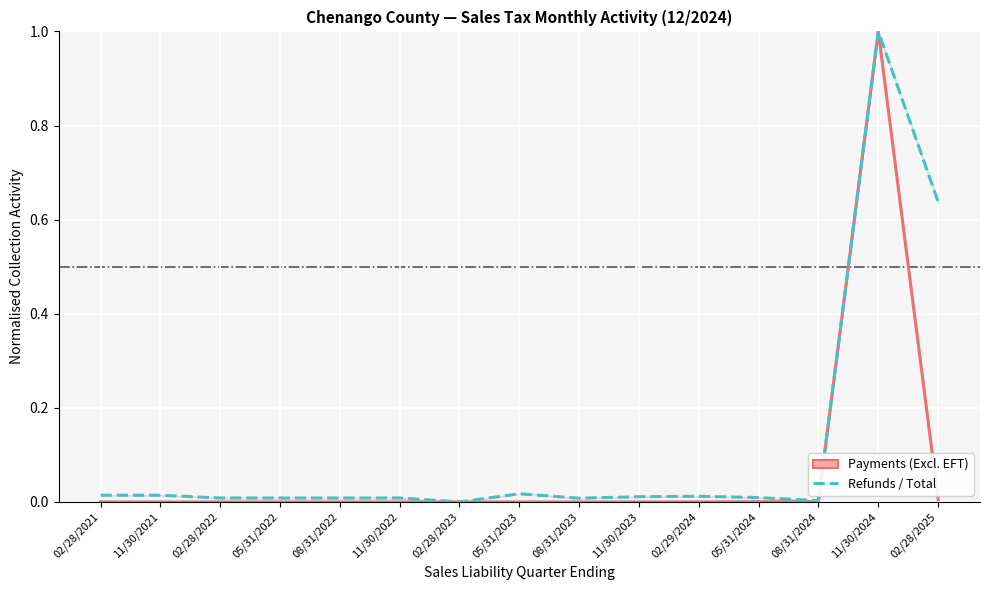

What is the difference between the second highest and minimum values in the Refunds / Total series?

0.6